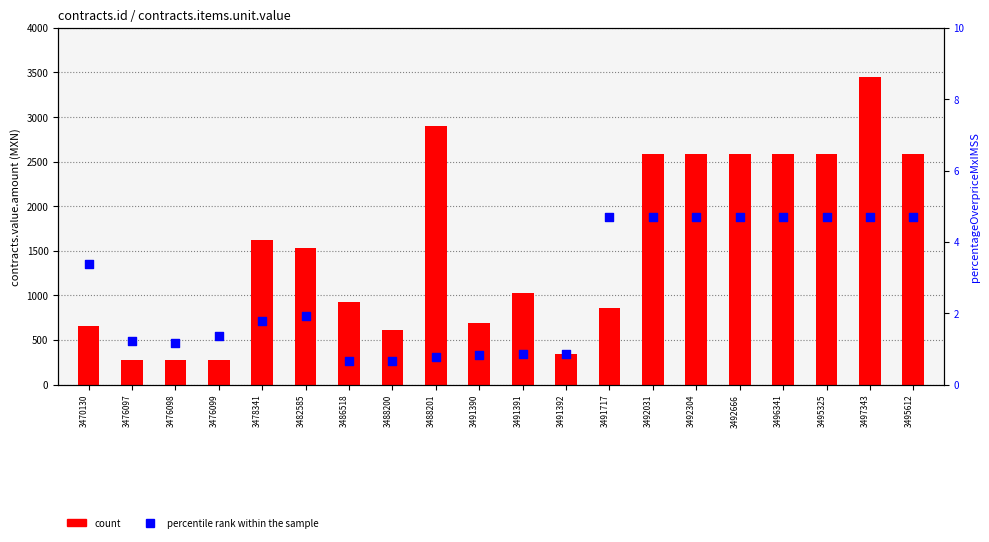

Which series has the widest spread of Y values?

count